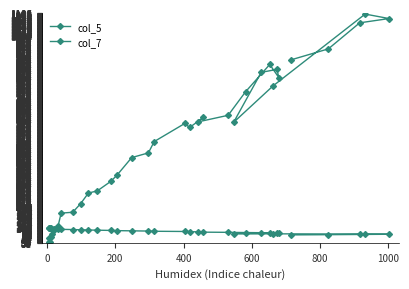

Is this an area chart (filled region under the line)?

No